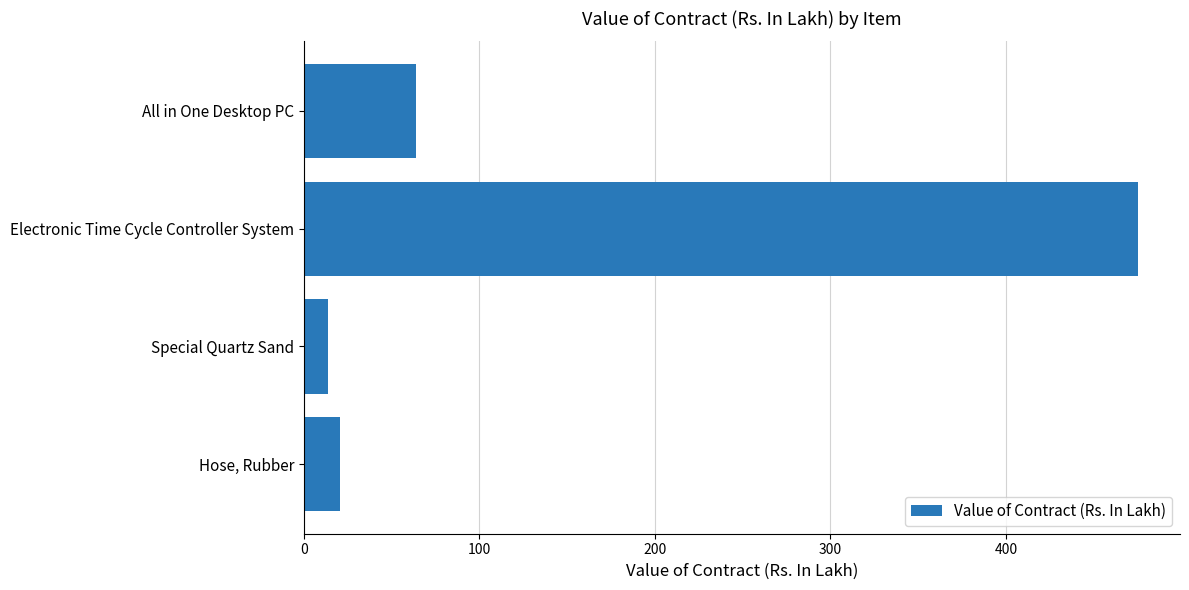

What is the change in value from Special Quartz Sand to All in One Desktop PC?

+50.3